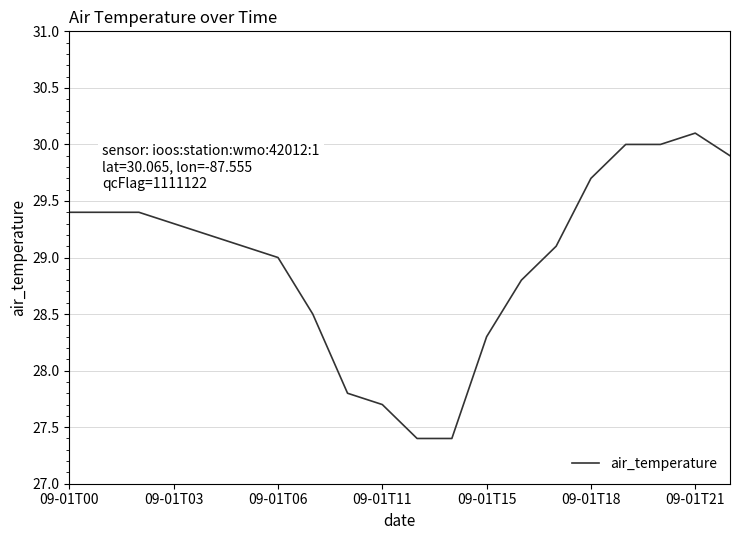

What is the greatest value displayed?

30.1